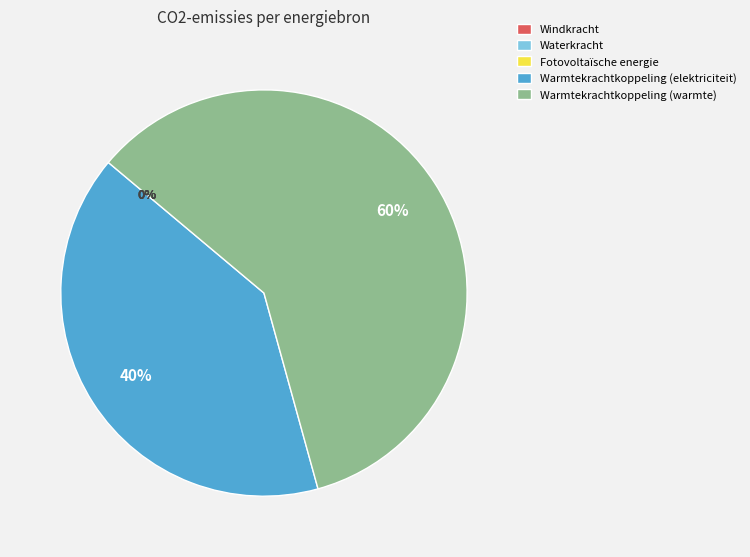

To the nearest percent, what portion does Warmtekrachtkoppeling (elektriciteit) represent?

40%